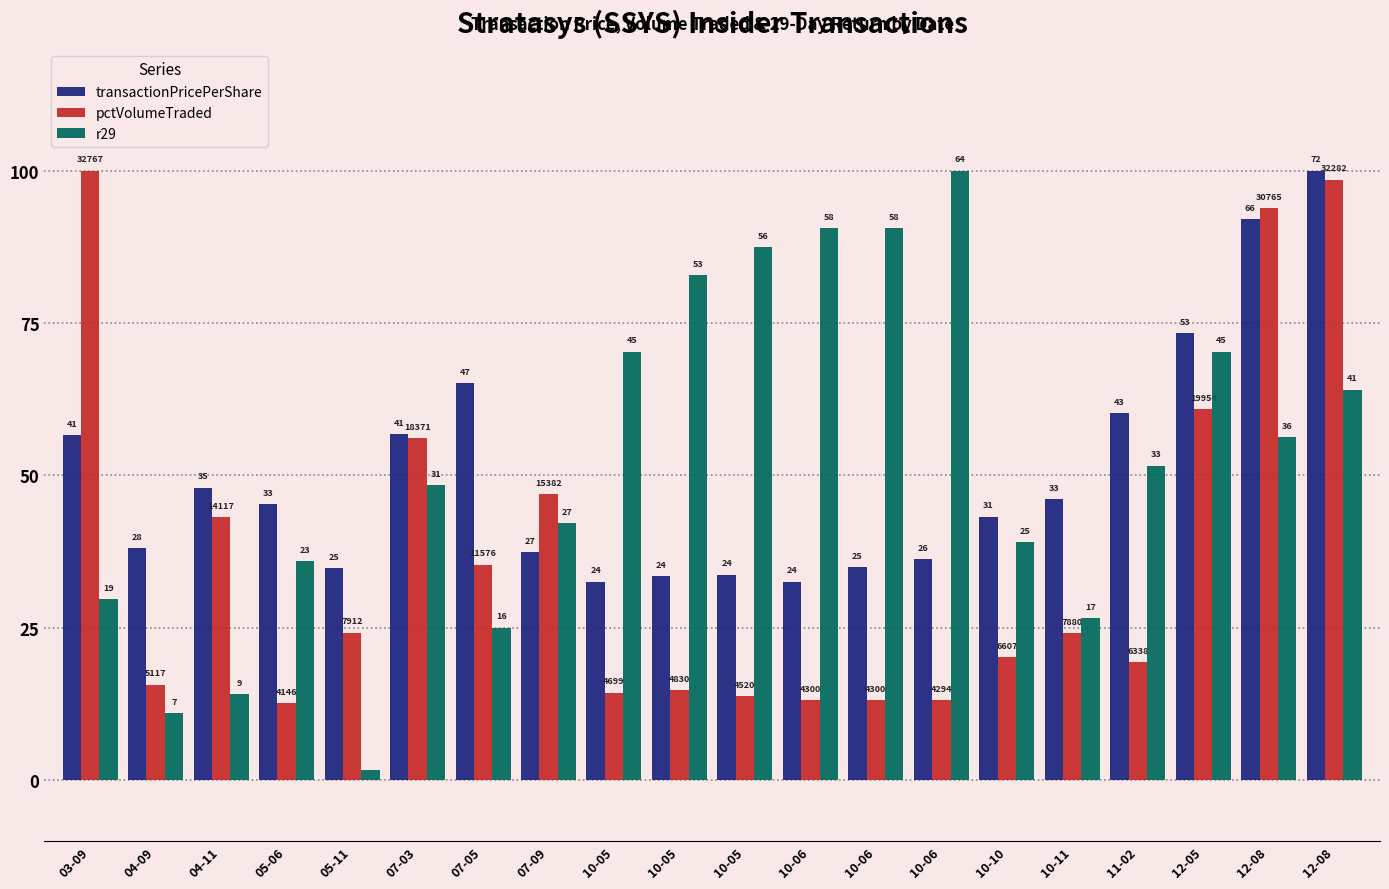

What is the minimum value shown in the chart?

1.6